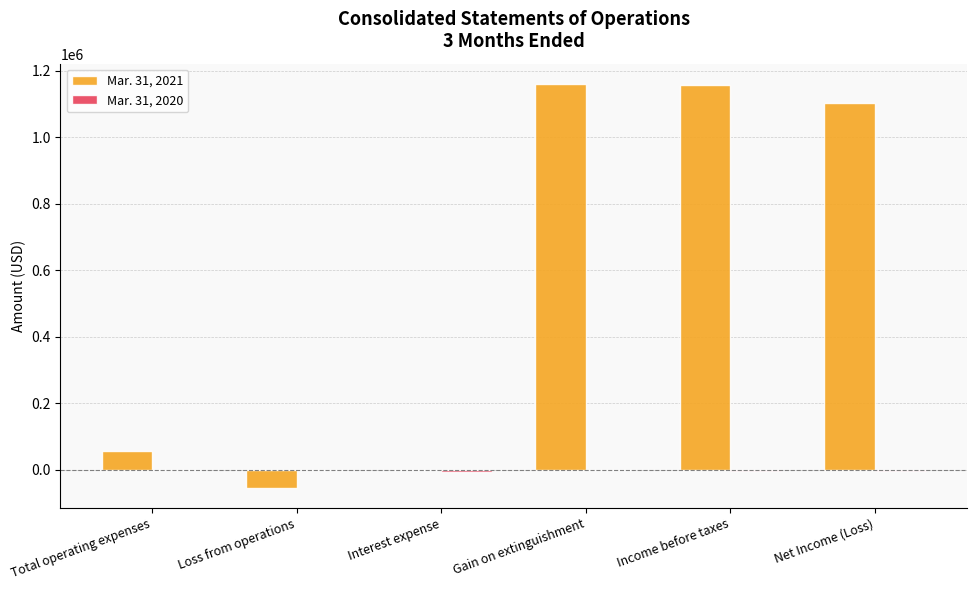

How many groups of bars are there?

6